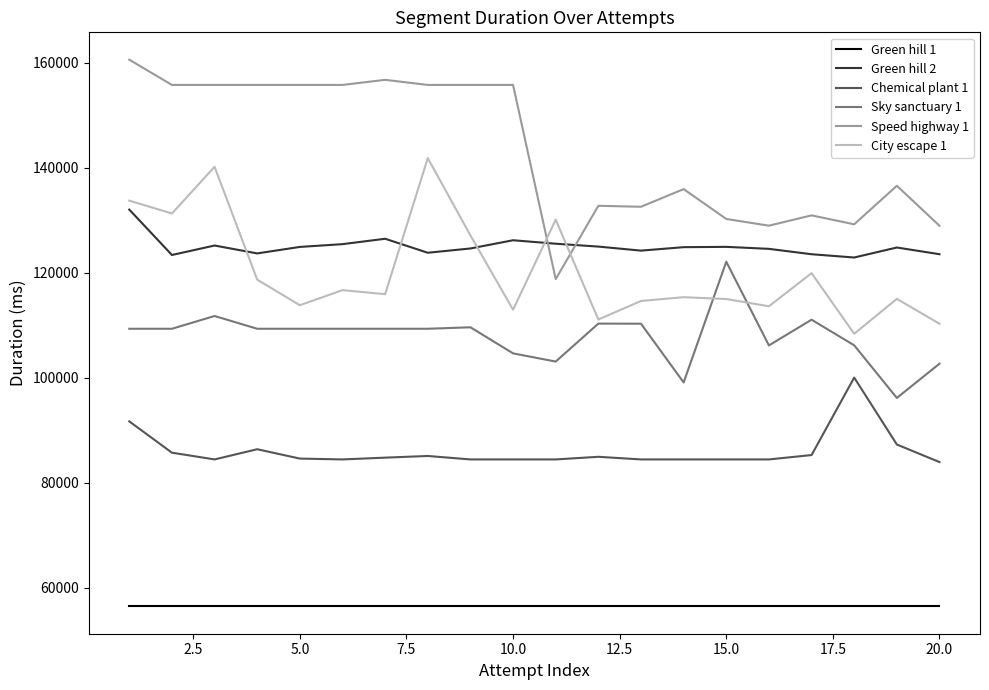

What is the sum of all Speed highway 1 values?

2868091